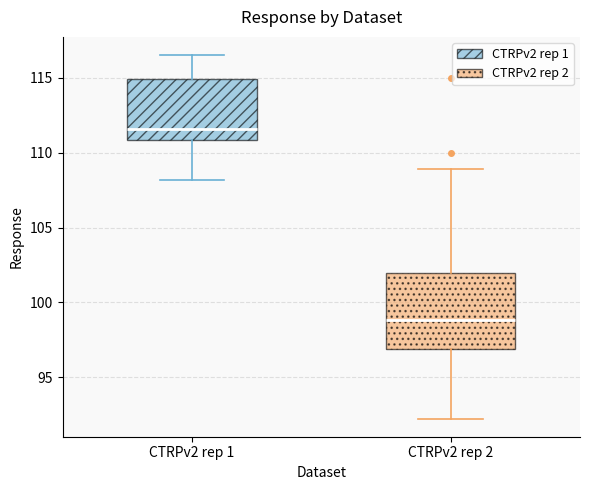

Where does the upper whisker of the box for CTRPv2 rep 2 end on the y-axis? The values are not printed on the chart, so give them approximately, as read against the axis.

109.0